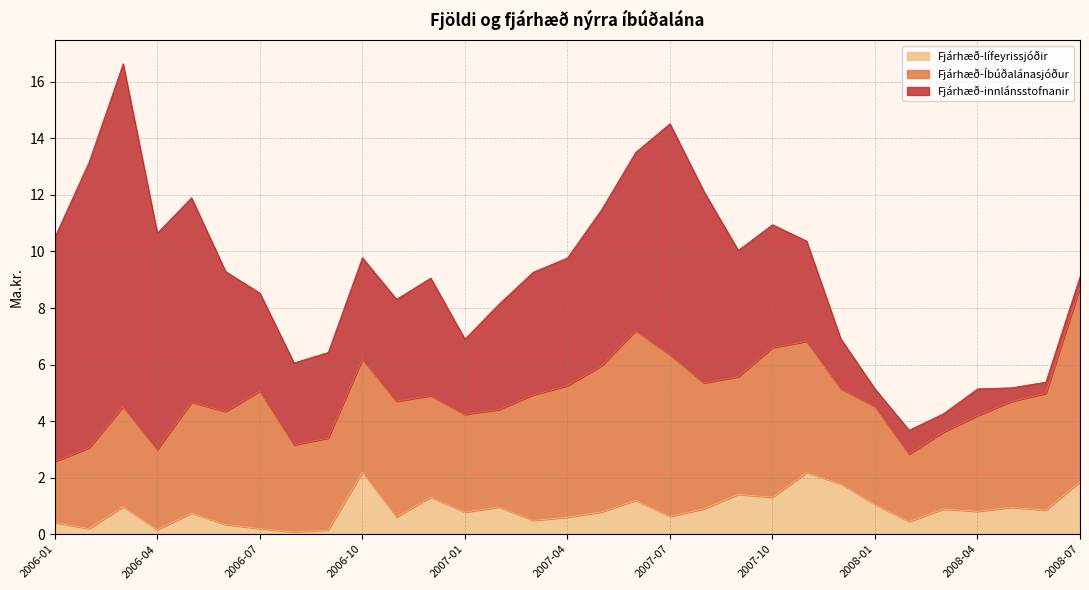

The value of Fjárhæð-lífeyrissjóðir at 2006-03 is 1.0. True or false?

True